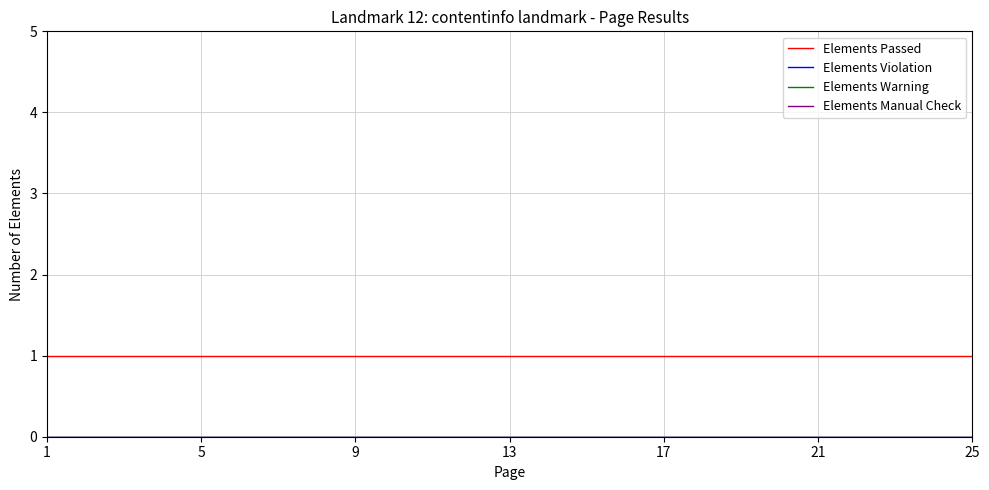

True or false: Elements Passed has more than 2 interior local peaks.

False